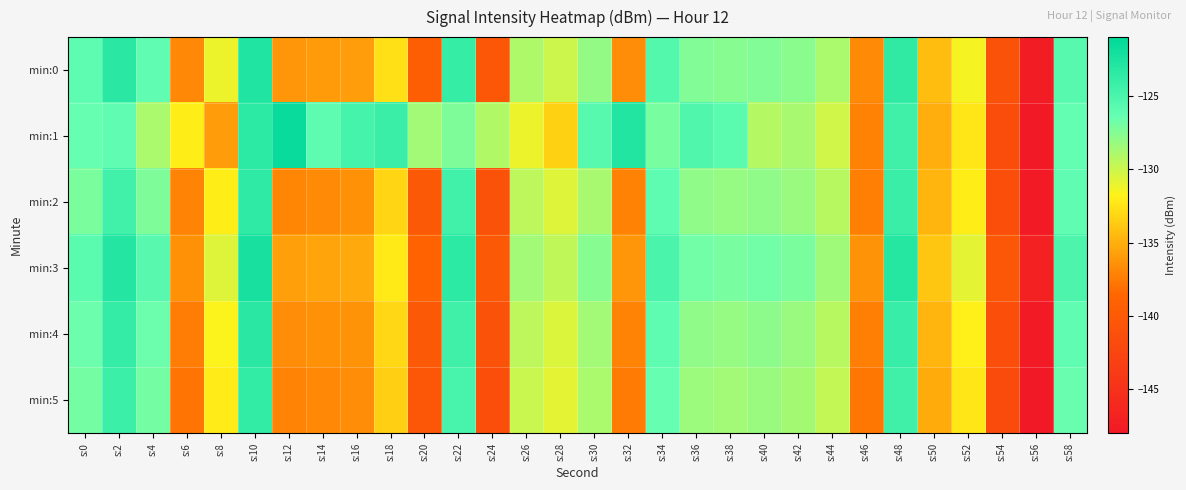

Between s:34 and s:18, which is larger?

s:34